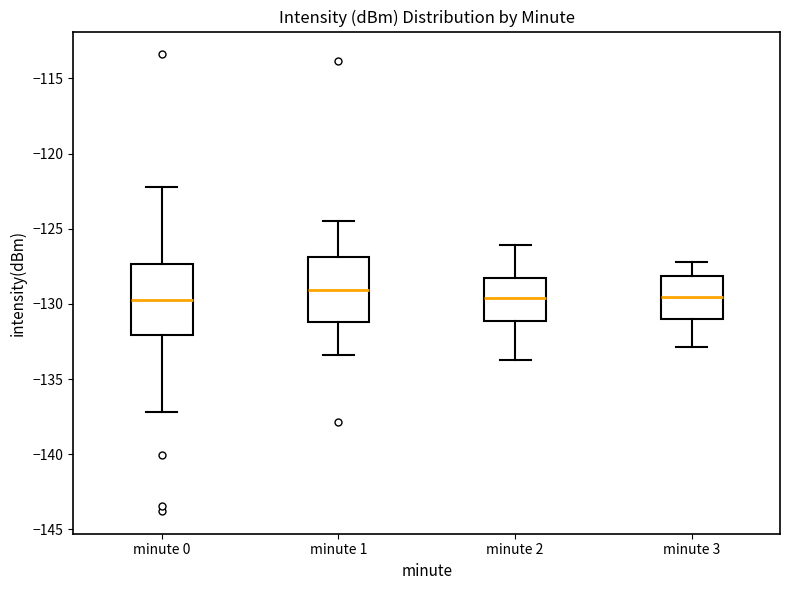

Reading left to right, transcribe this box plot: for each box, give where its median line is, the range the box spans, and where its two whiskers end, as read against the y-axis. The values are not printed on the chart, so give them approximately, as read against the axis.

minute 0: median -129.5, box -132.0 to -127.5, whiskers -137.0 to -122.0
minute 1: median -129.0, box -131.0 to -127.0, whiskers -133.5 to -124.5
minute 2: median -129.5, box -131.0 to -128.0, whiskers -133.5 to -126.0
minute 3: median -129.5, box -131.0 to -128.0, whiskers -133.0 to -127.0